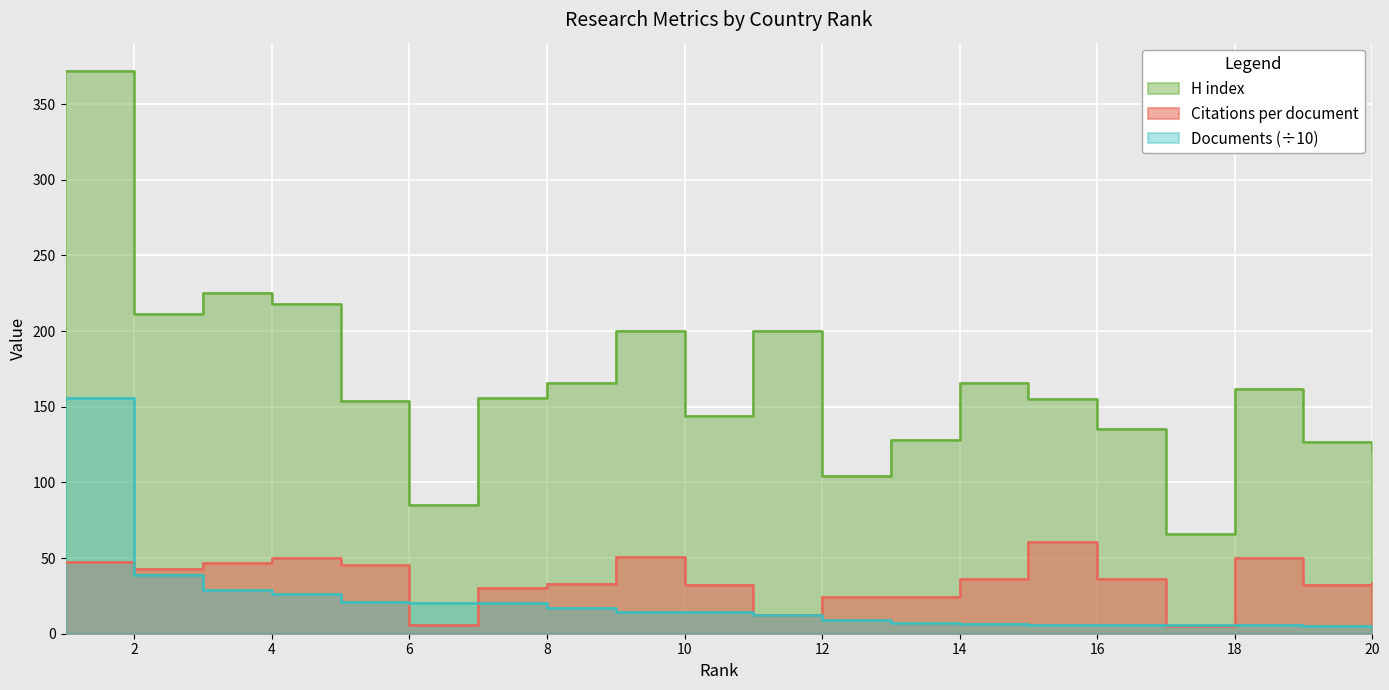

Between 14 and 18, which series saw the biggest shift?

Citations per document